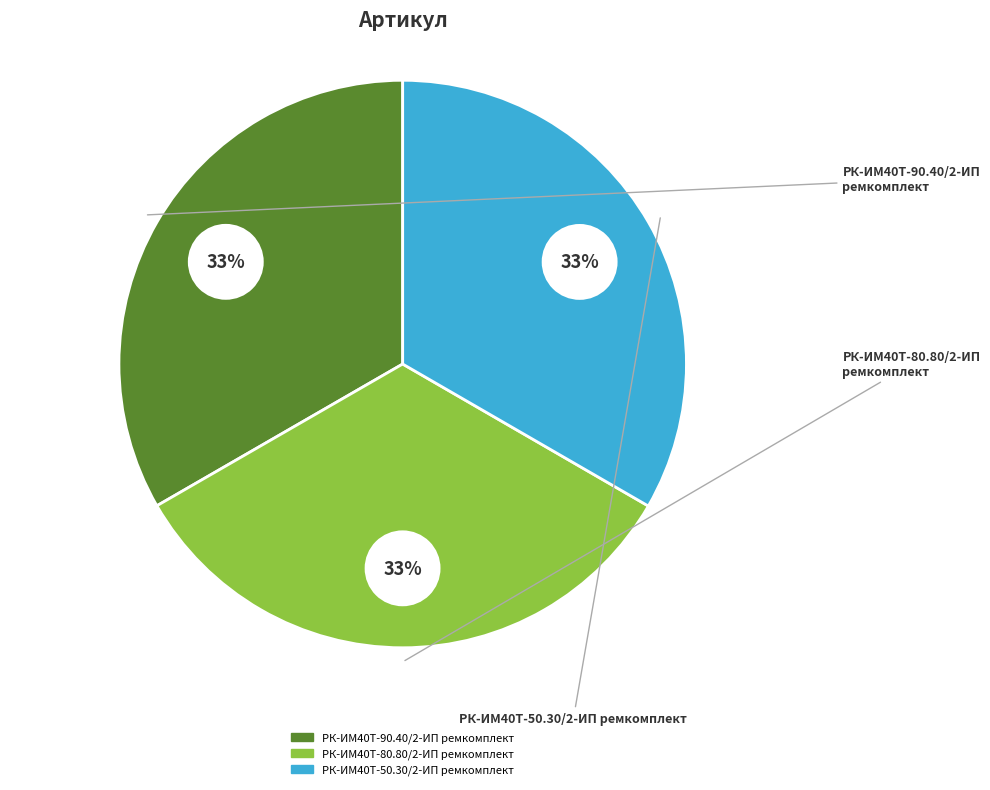

Is it true that РК-ИМ40T-50.30/2-ИП ремкомплект is 33% of the pie?

True